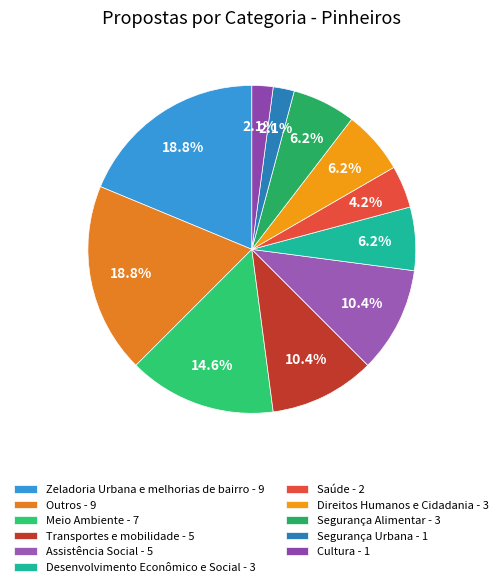

To the nearest percent, what is the difference between the largest and smallest slice percentages?

17%